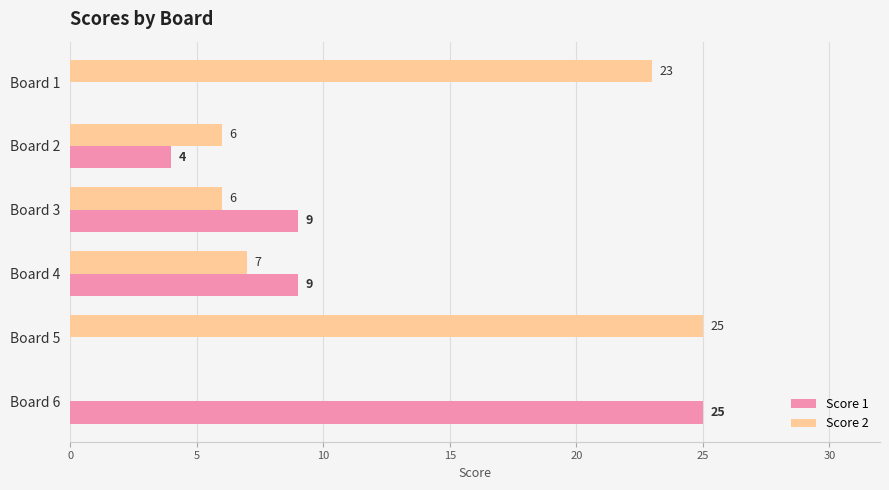

Is it true that Score 2 equals 6 at Board 3?

True